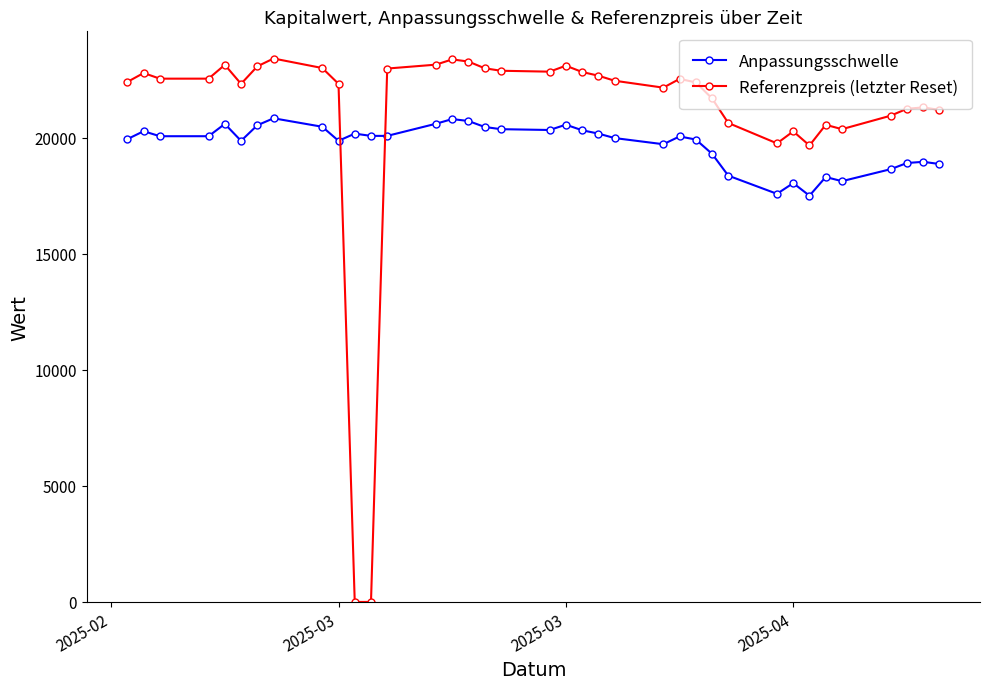

Which series has the largest range (max minus min)?

Referenzpreis (letzter Reset)